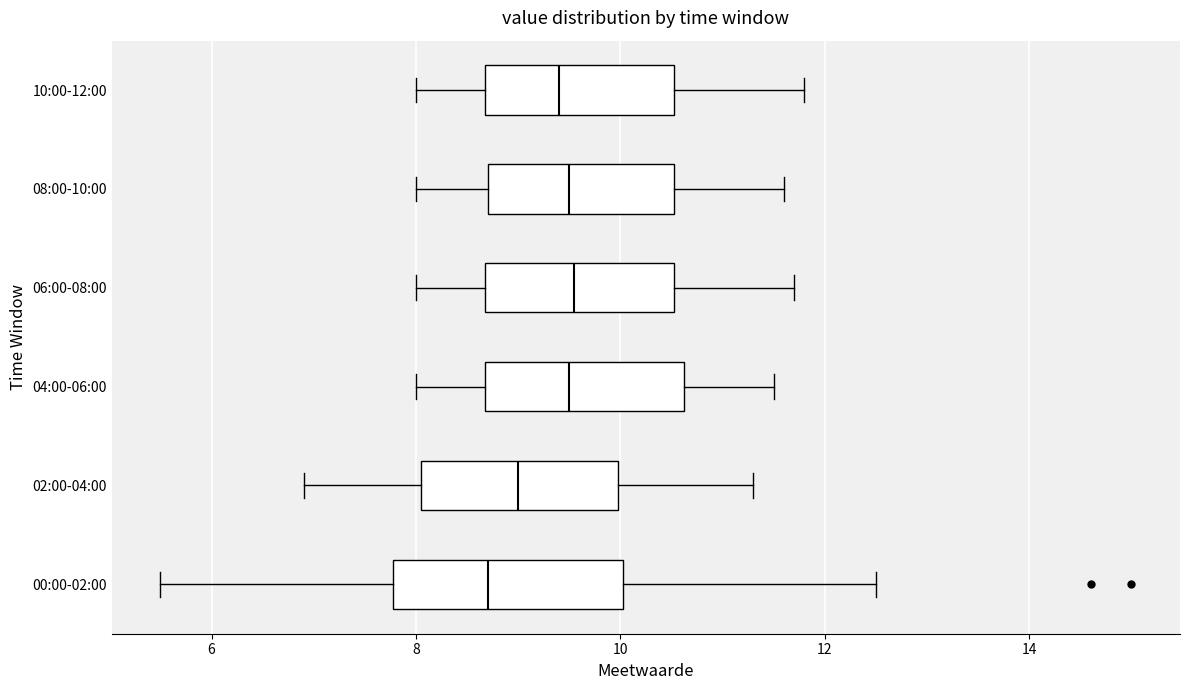

Reading bottom to top, read every box against the x-axis: the position of its median line, the range the box covers, and the ends of its whiskers. The values are not printed on the chart, so give them approximately, as read against the axis.

00:00-02:00: median 8.8, box 7.8 to 10.0, whiskers 5.6 to 12.6
02:00-04:00: median 9.0, box 8.0 to 10.0, whiskers 7.0 to 11.4
04:00-06:00: median 9.6, box 8.6 to 10.6, whiskers 8.0 to 11.6
06:00-08:00: median 9.6, box 8.6 to 10.6, whiskers 8.0 to 11.8
08:00-10:00: median 9.6, box 8.8 to 10.6, whiskers 8.0 to 11.6
10:00-12:00: median 9.4, box 8.6 to 10.6, whiskers 8.0 to 11.8